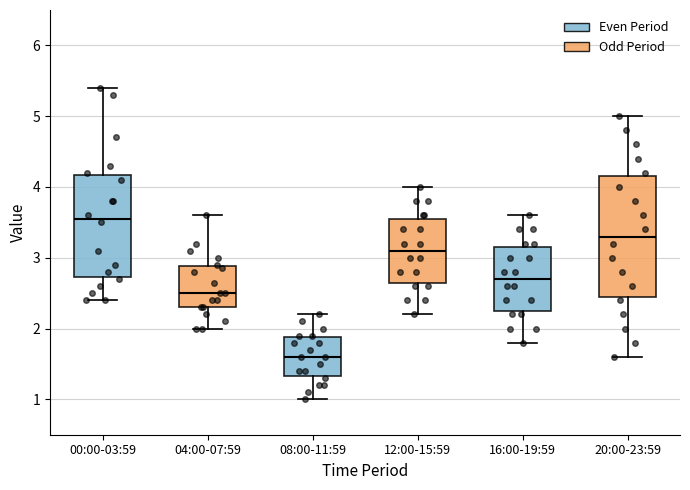

Comparing the boxes themselves (not the whiskers), which one is the tallest?

20:00-23:59